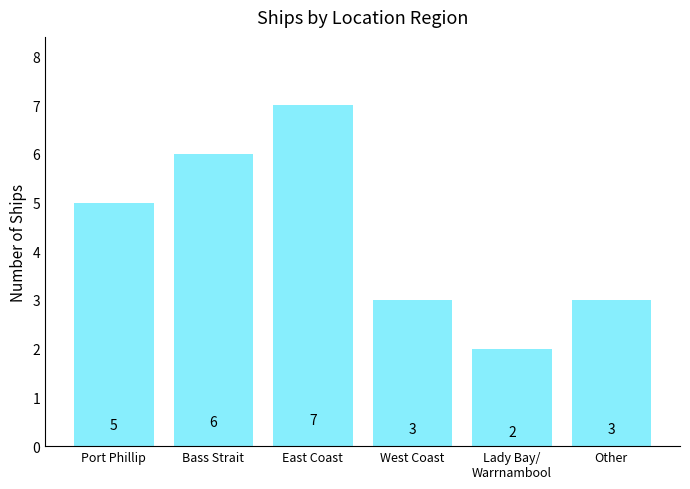

What is the label of the 2nd bar from the right?

Lady Bay/
Warrnambool